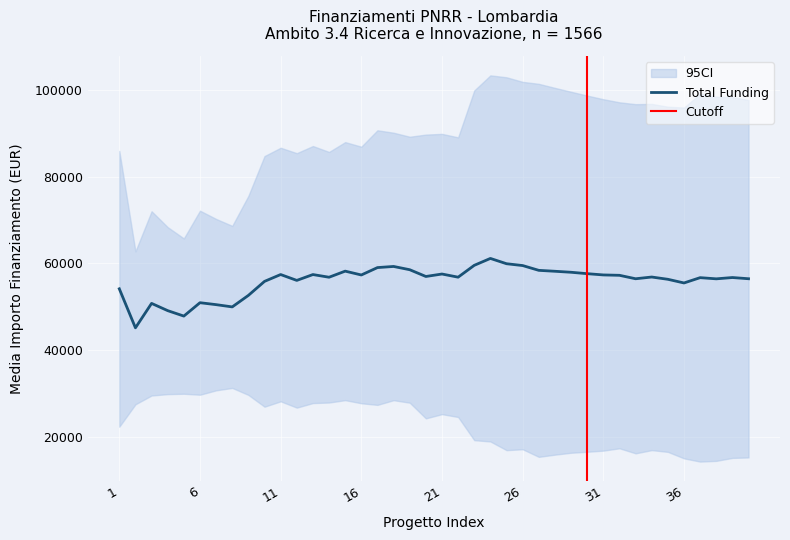

Between 23 and 3, which is larger?

23